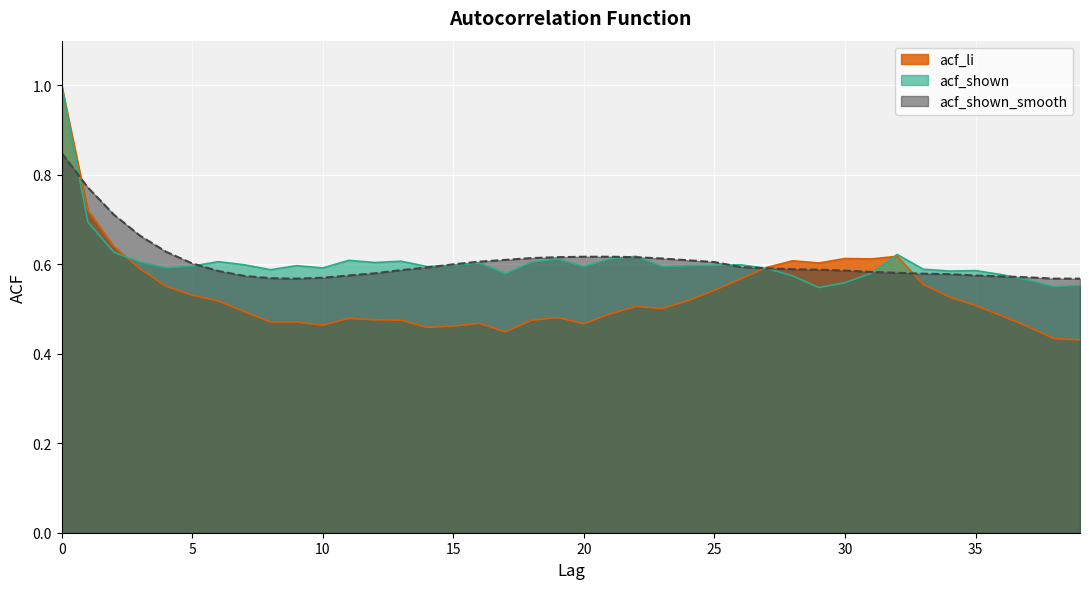

True or false: acf_li and acf_shown cross at least once.

True